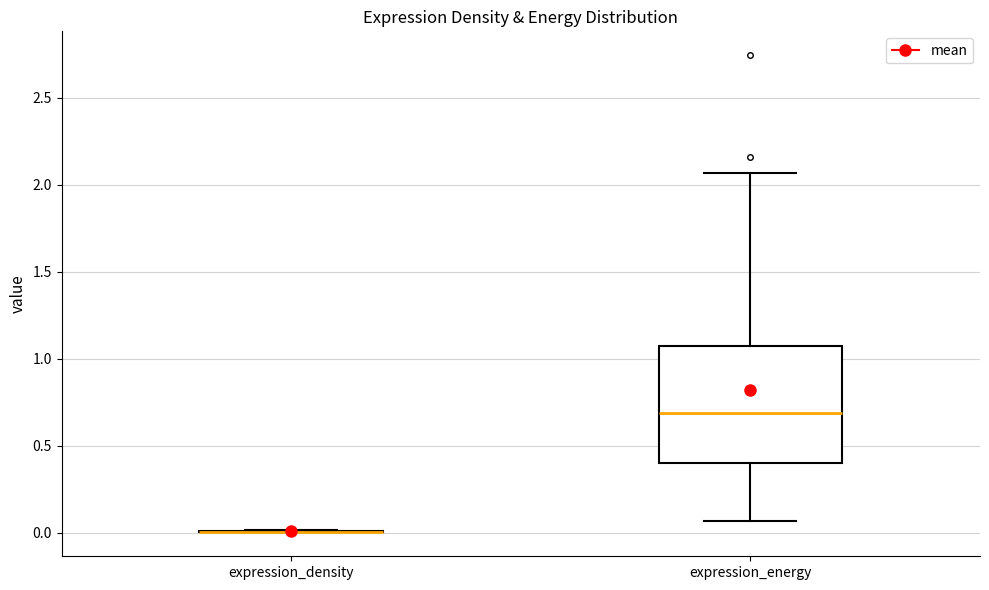

Reading left to right, transcribe this box plot: for each box, give where its median line is, the range the box spans, and where its two whiskers end, as read against the y-axis. The values are not printed on the chart, so give them approximately, as read against the axis.

expression_density: box collapsed to a line at 0.00, whiskers 0.00 to 0.00
expression_energy: median 0.70, box 0.40 to 1.05, whiskers 0.05 to 2.05